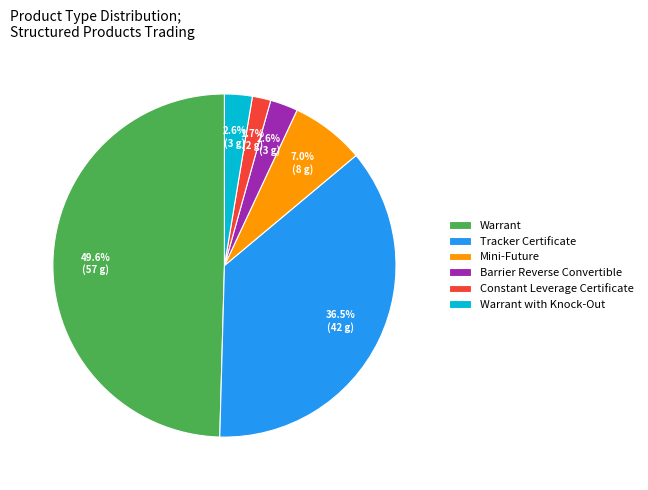

What percentage do Warrant and Tracker Certificate together represent?

86.1%